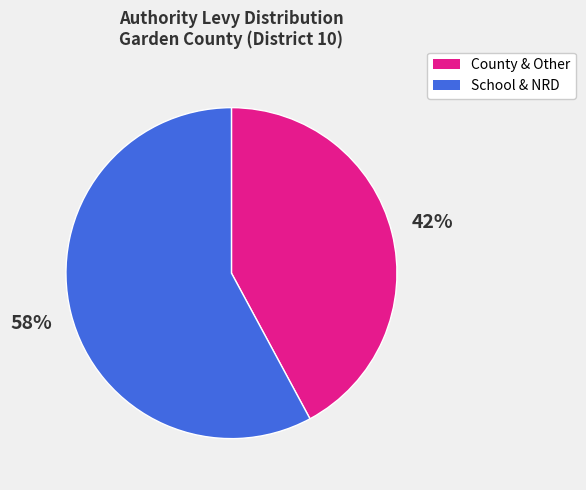

To the nearest percent, what is the difference between the largest and smallest slice percentages?

16%